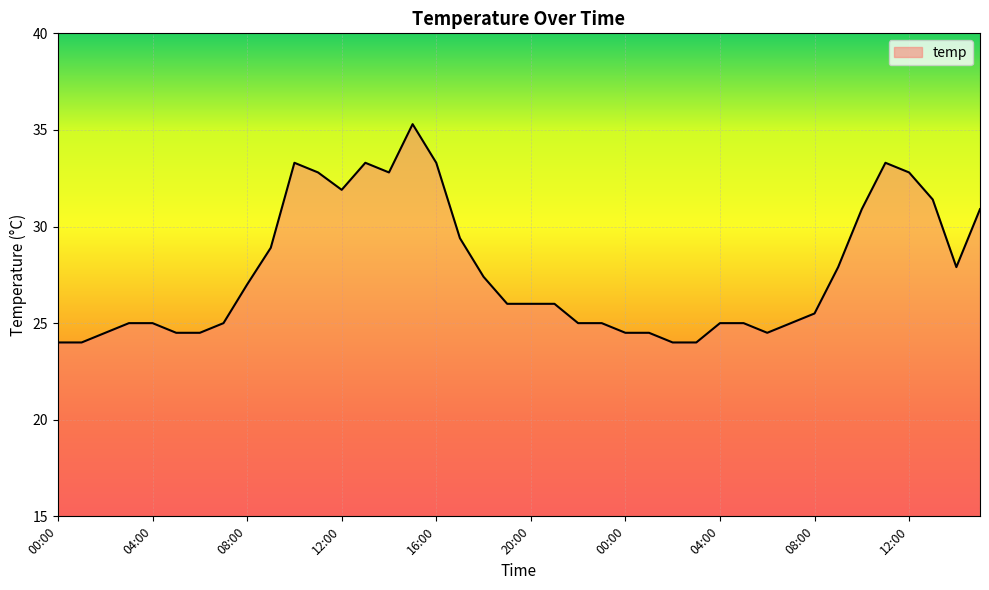

What is the smallest value displayed?

24.0